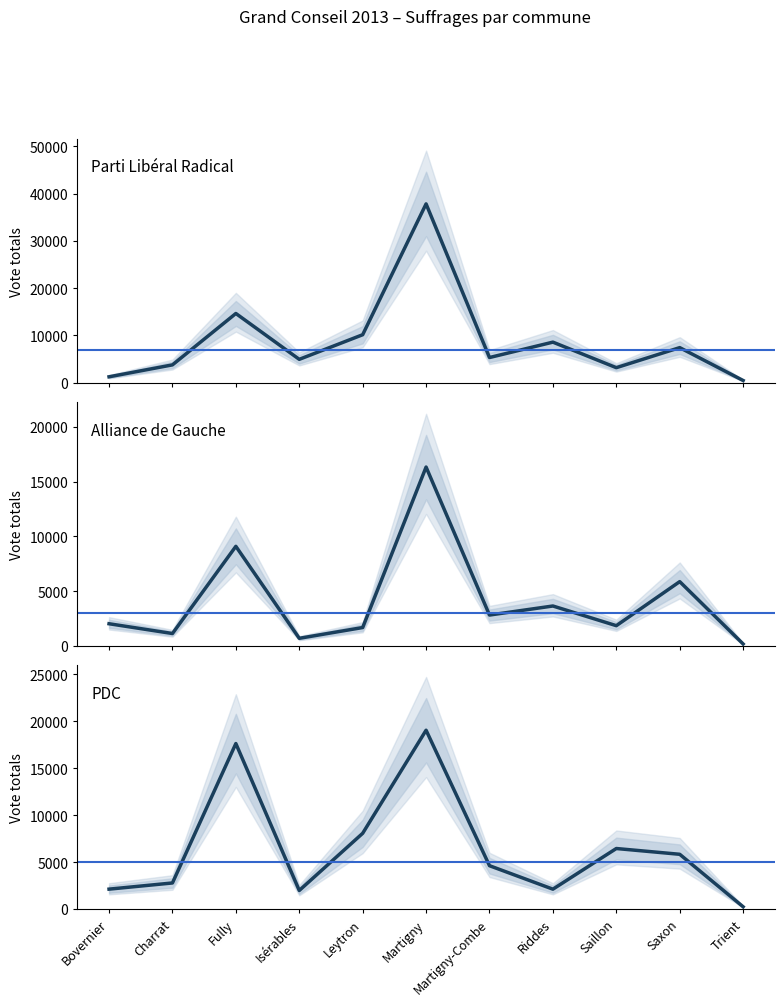

The Alliance de Gauche series shows 3640 at Riddes. True or false?

True